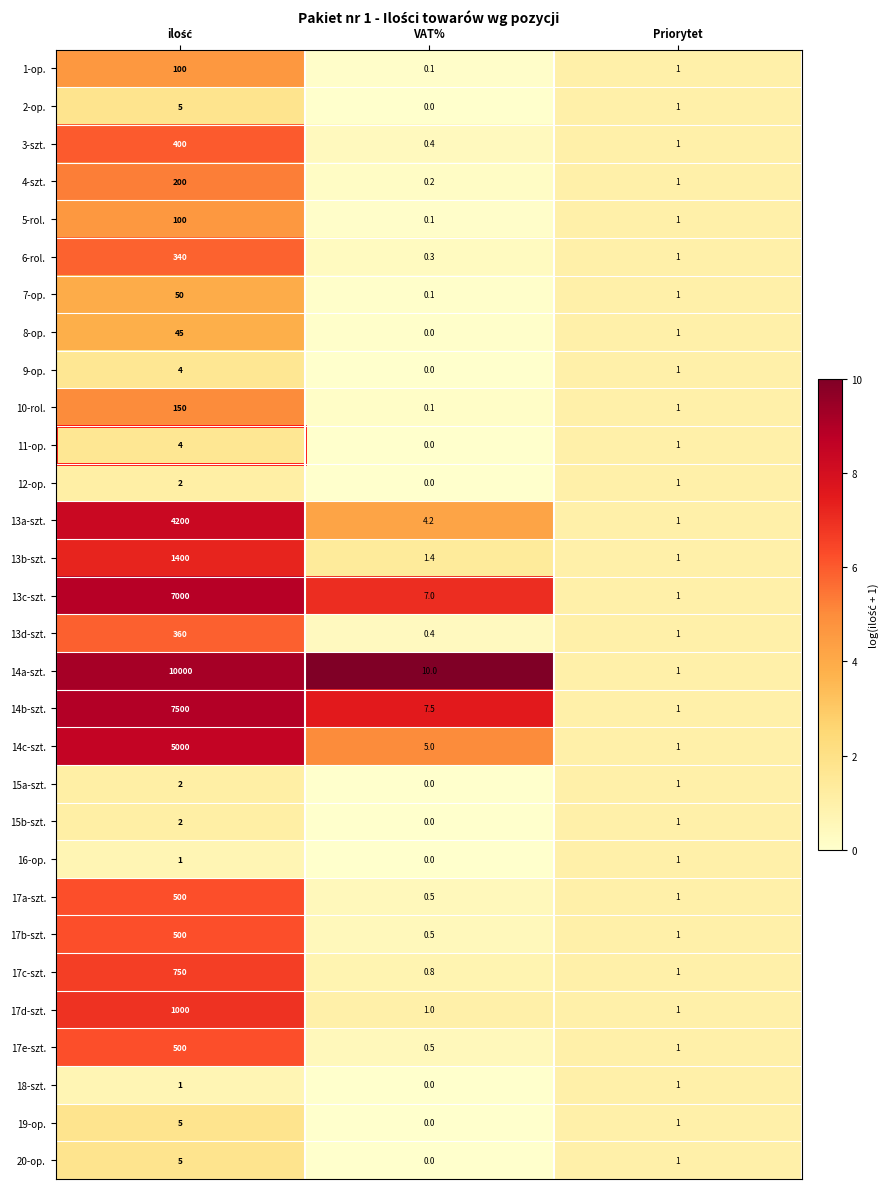

What is the minimum value for 17c-szt.?

0.8